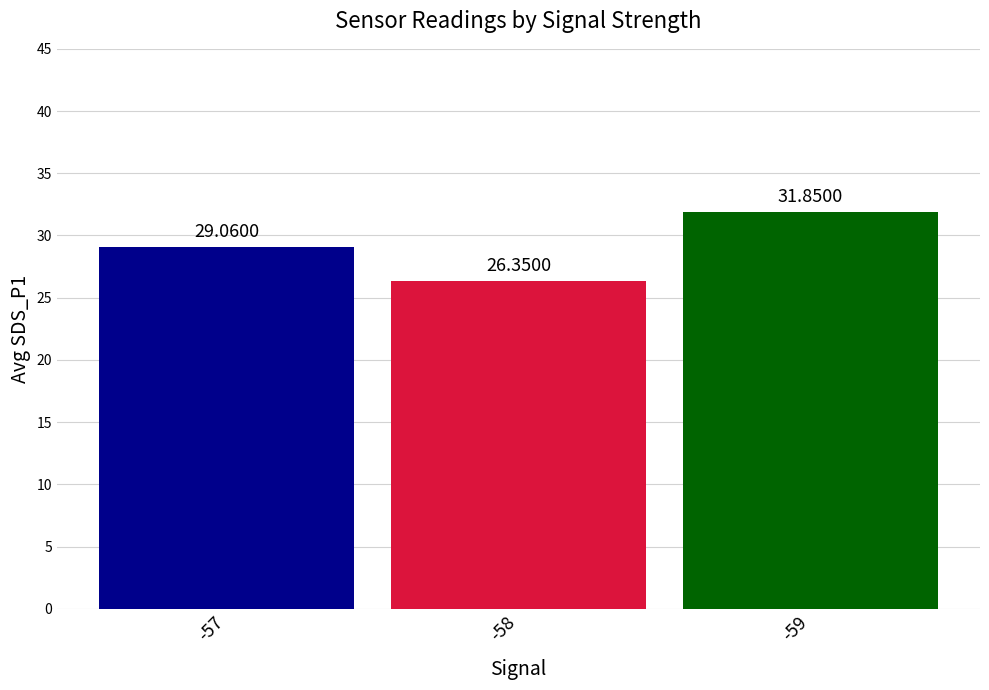

What is the average value?

29.1